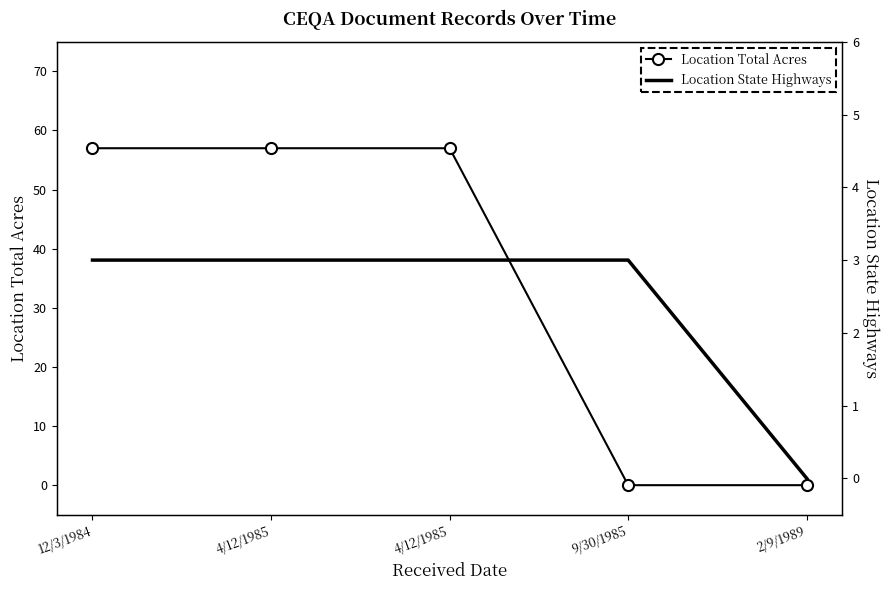

Reading left to right, what are all the values shown in this chart?

Location Total Acres: 57	57	57	0	0
Location State Highways: 3	3	3	3	0